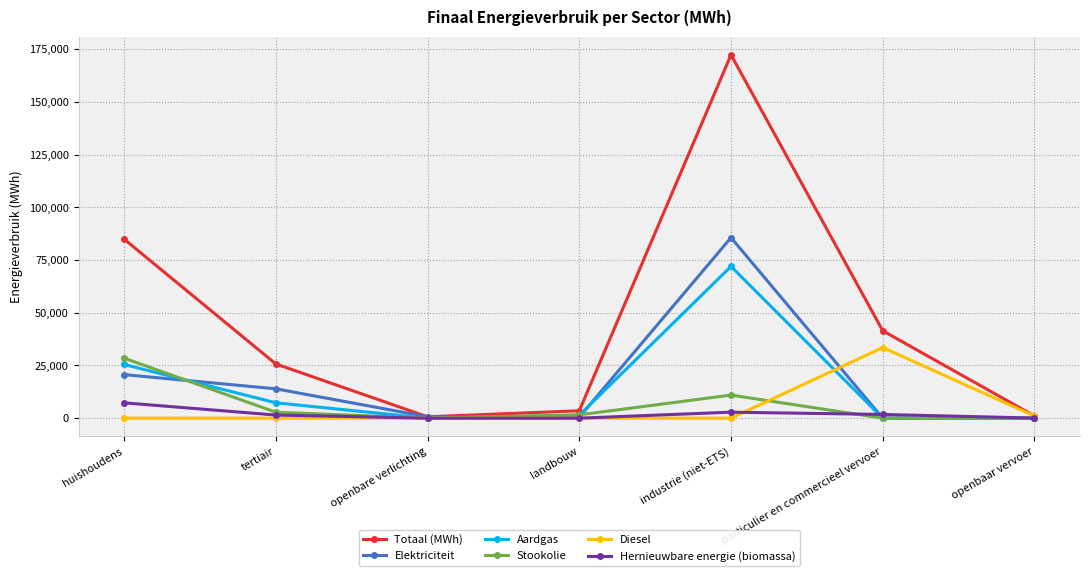

Rank the series by their maximum value, from lowest to highest.

Hernieuwbare energie (biomassa), Stookolie, Diesel, Aardgas, Elektriciteit, Totaal (MWh)